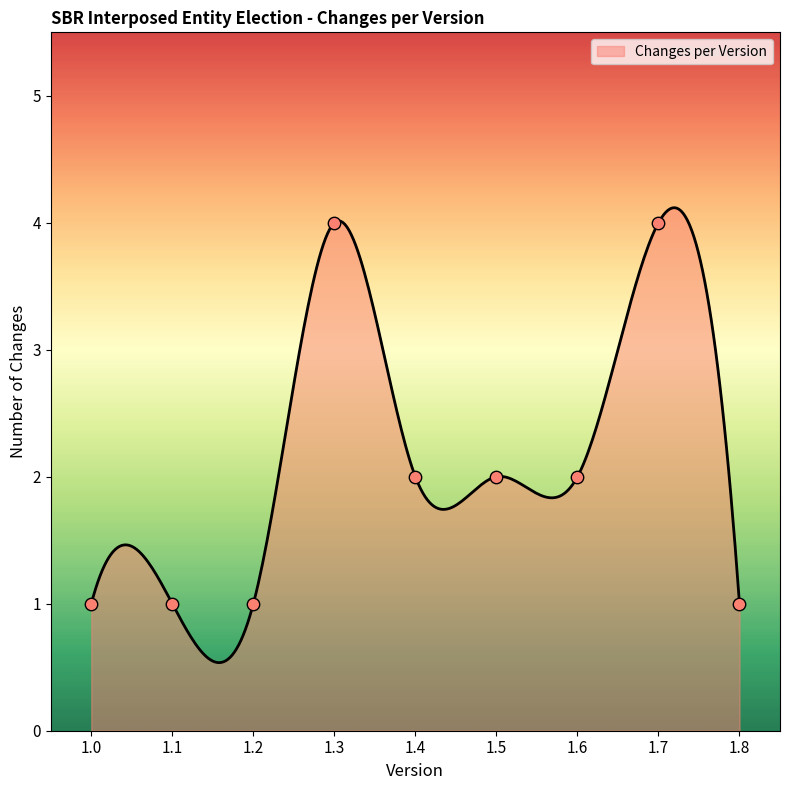

Which has a higher value, 1.4 or 1.6?

1.4